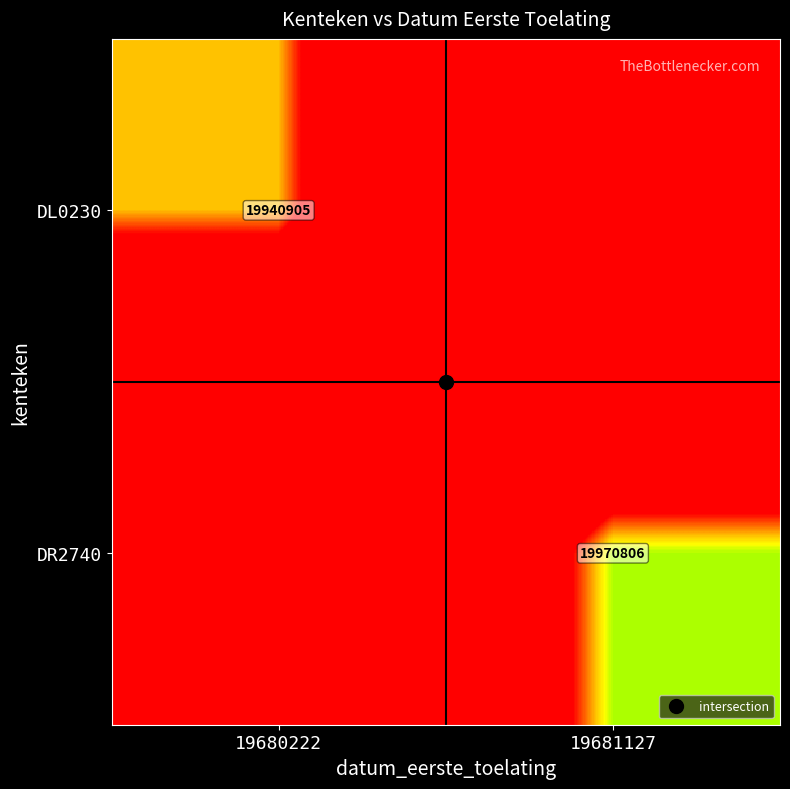

What is the total value across all series at 19681127?

39313483.8